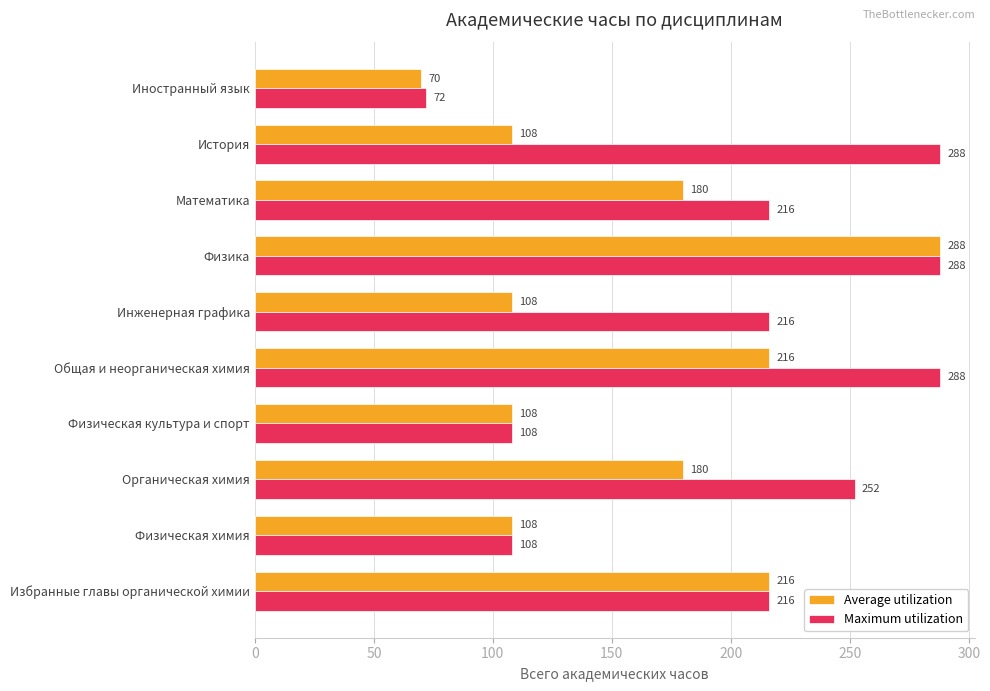

The value of Average utilization at Физика is 288. True or false?

True